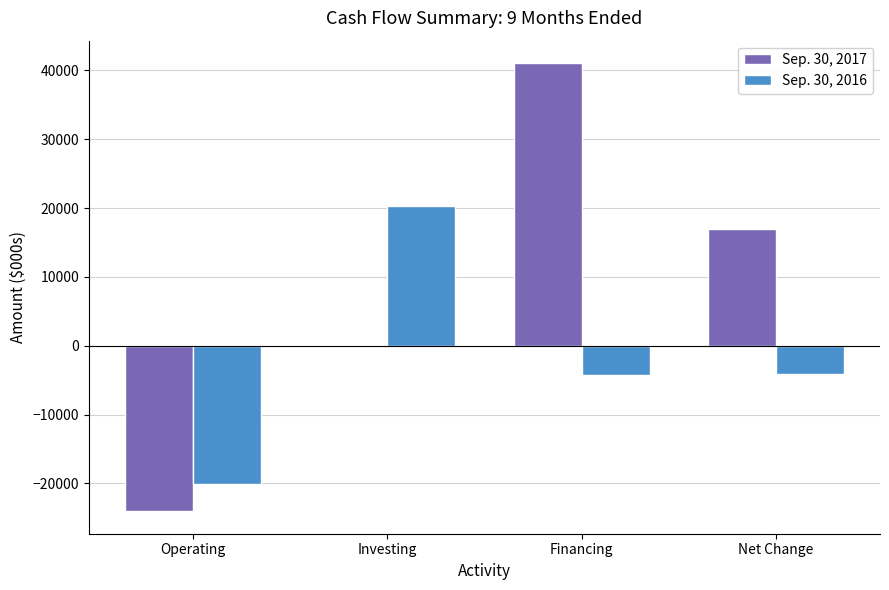

Are the bars horizontal?

No